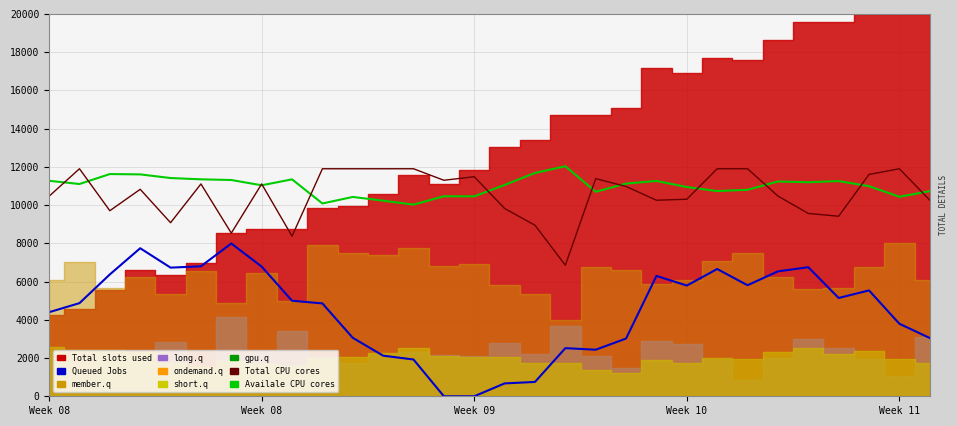

Does the chart have visible grid lines?

Yes